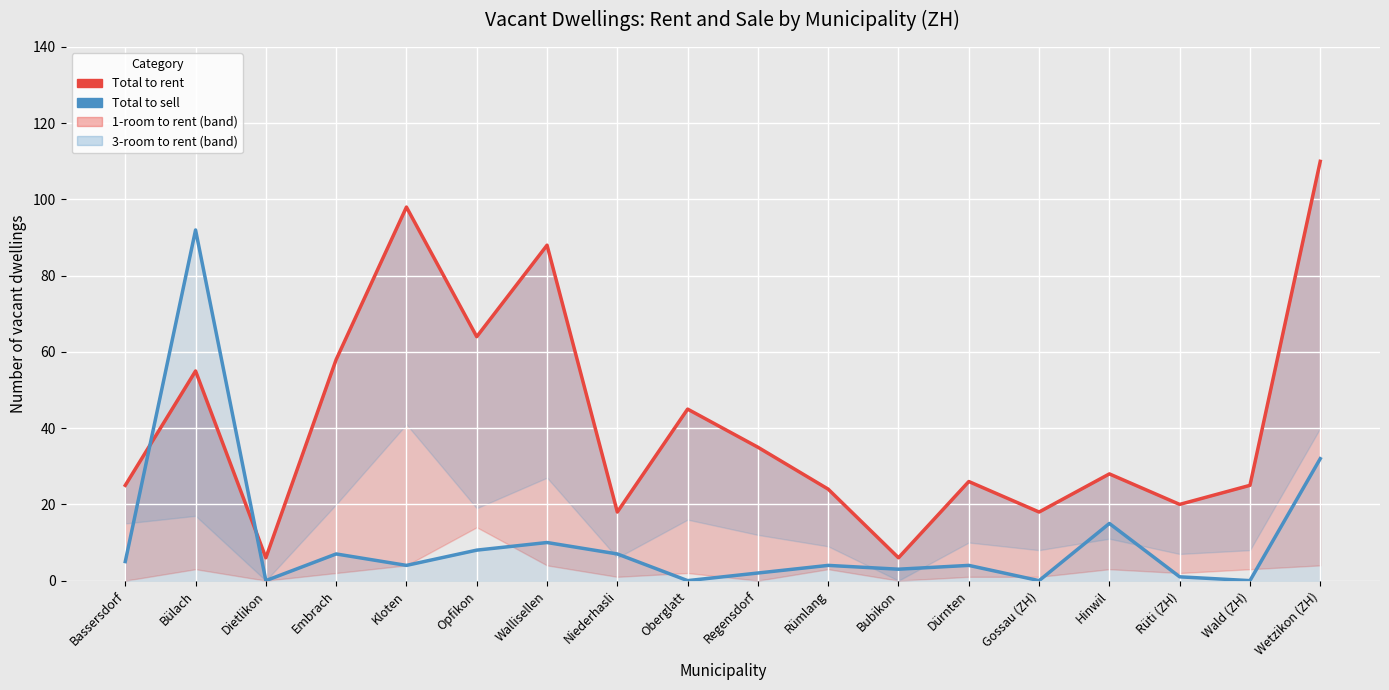

At which category does the chart reach its peak across all series?

Wetzikon (ZH)